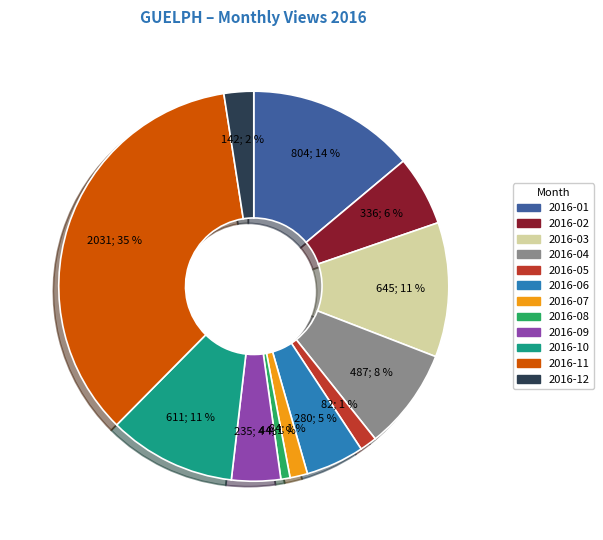

Which has a higher value, 2016-03 or 2016-11?

2016-11